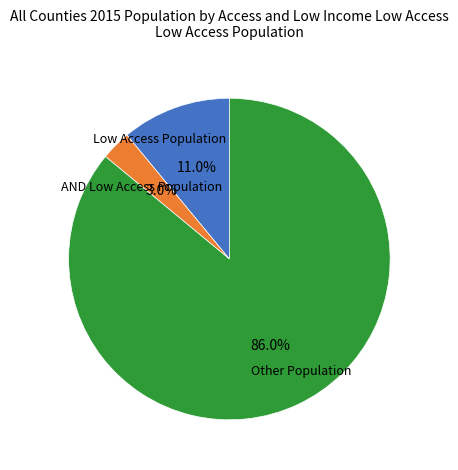

Count the number of slices in the pie.

3